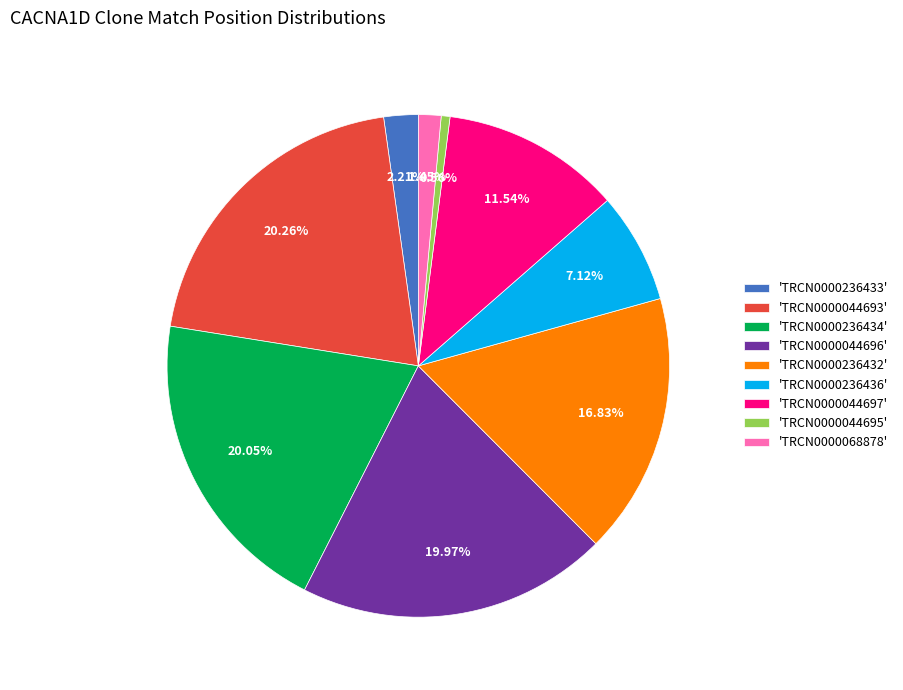

Is 'TRCN0000044695' the majority of the pie?

No